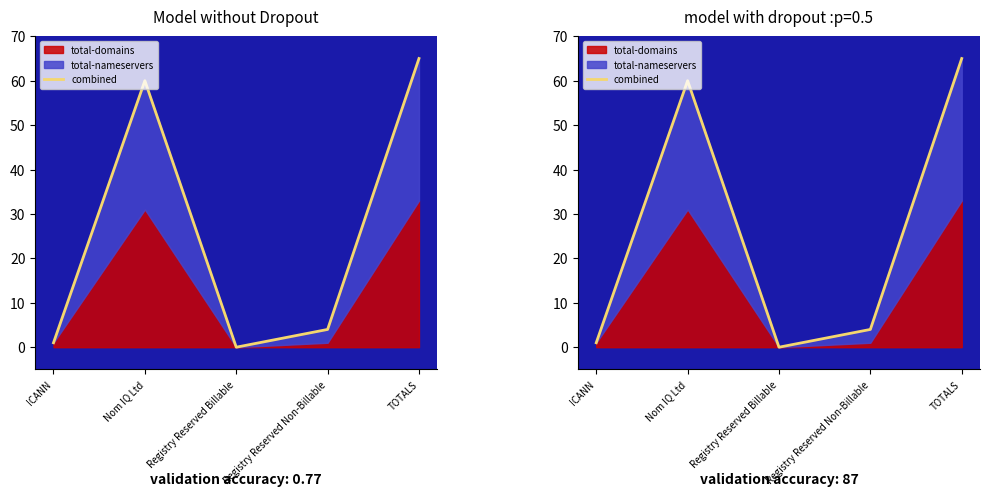

The chart shows a value of 97 at TOTALS. True or false?

False